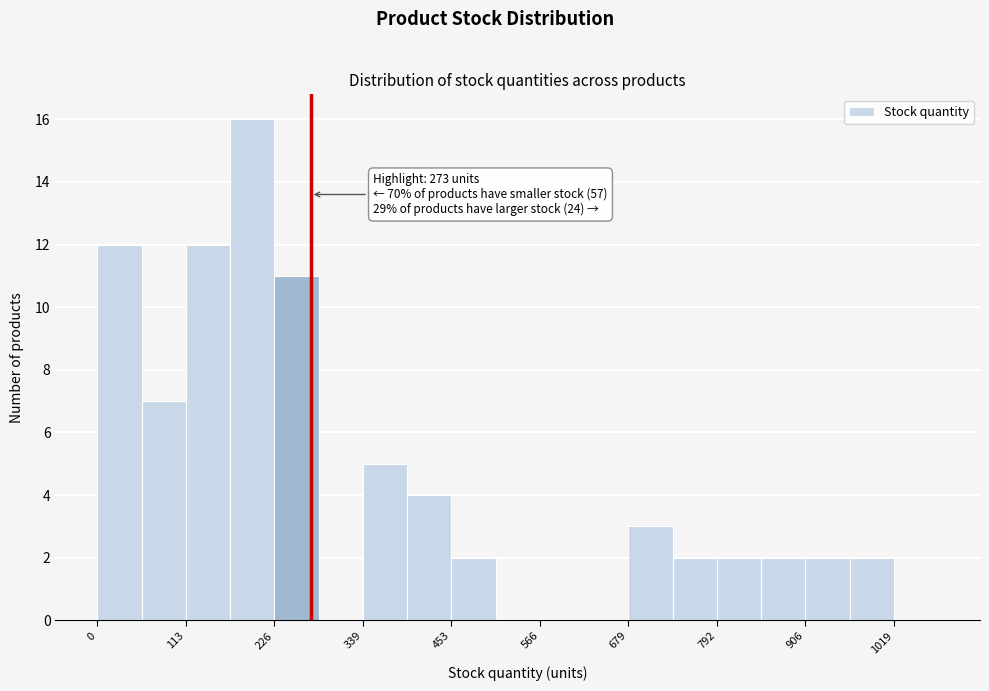

Around what value on the x-axis is the tallest bar? Give the approximate position of its centre, as read against the axis.

200